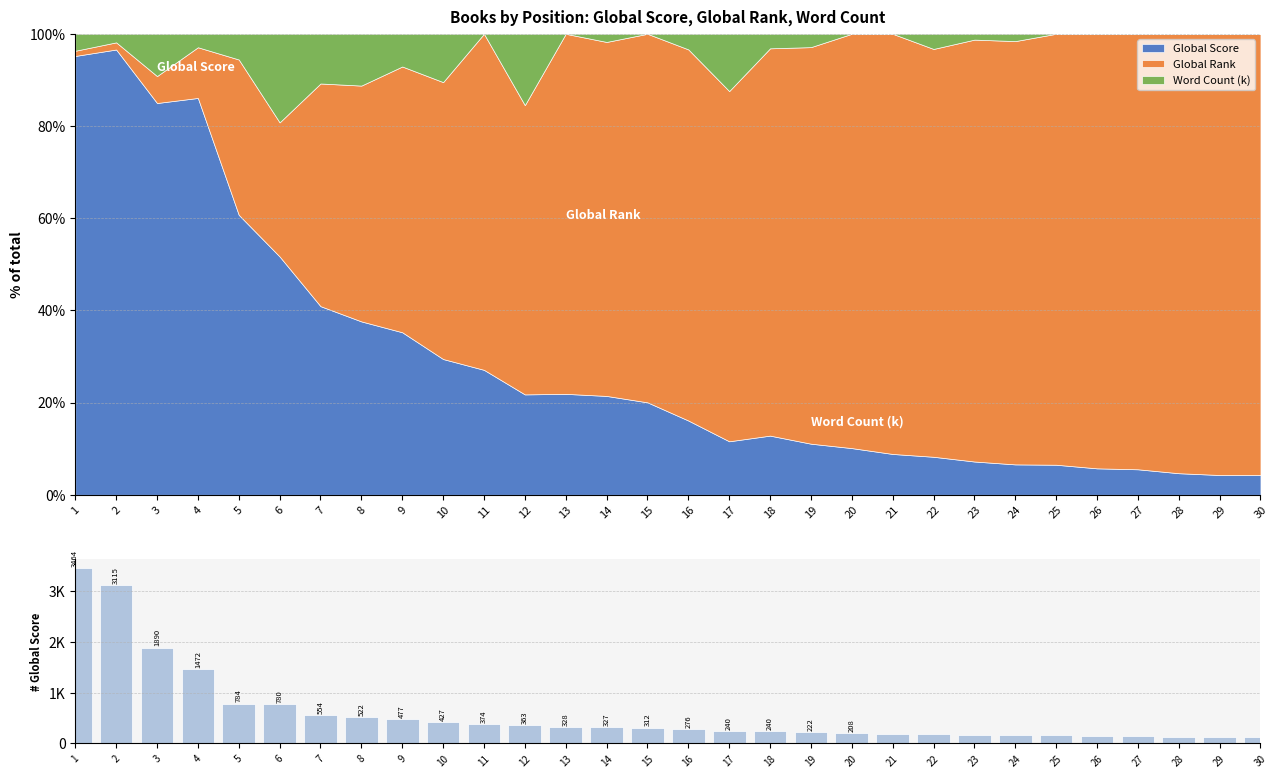

At which label does the data first exceed 312?

1